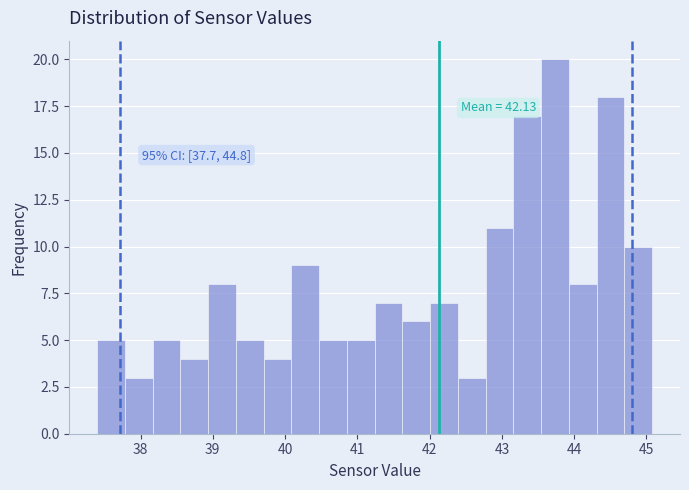

Read against the x-axis, roughly where is the centre of the tallest bar?

43.7